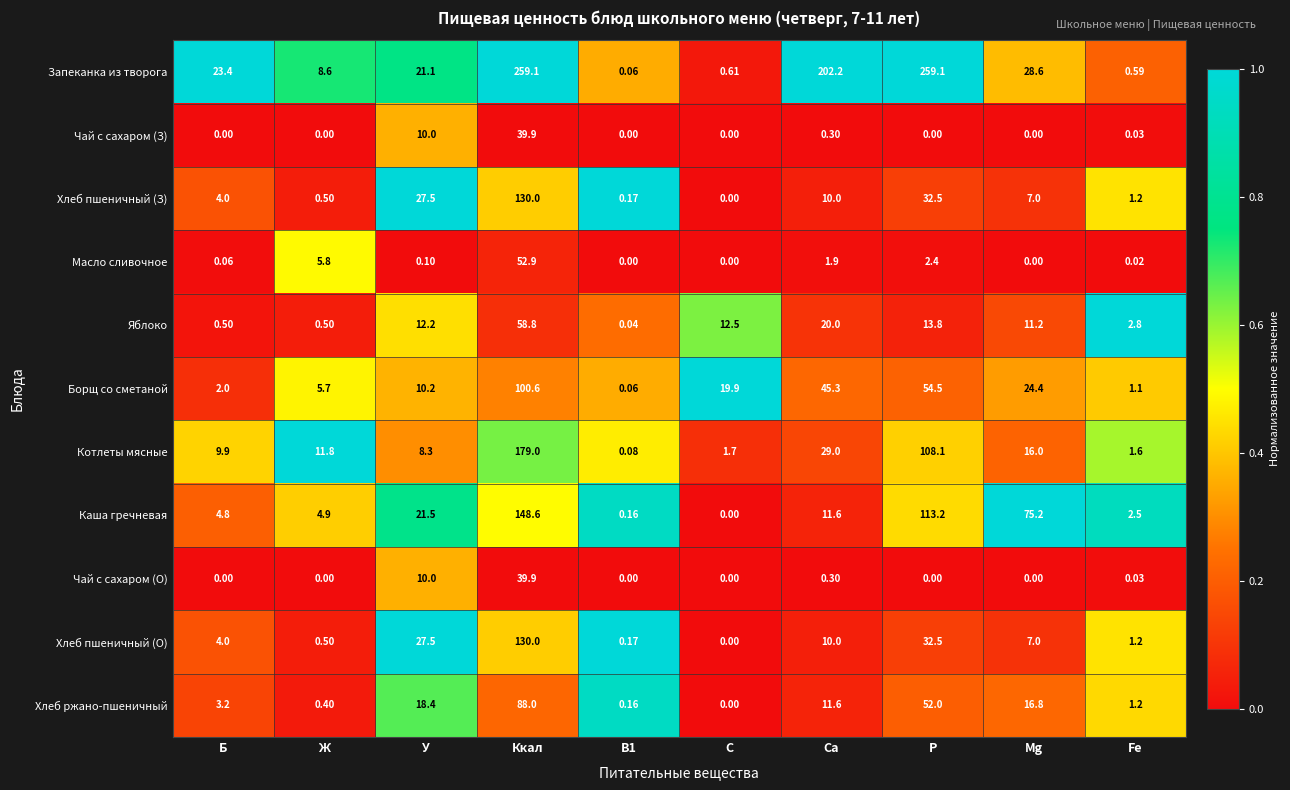

Which series has the largest range (max minus min)?

Запеканка из творога